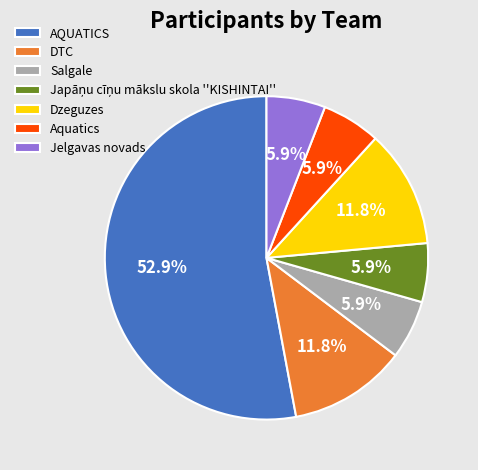

To the nearest percent, what is the difference between the Jelgavas novads and DTC slice percentages?

6%